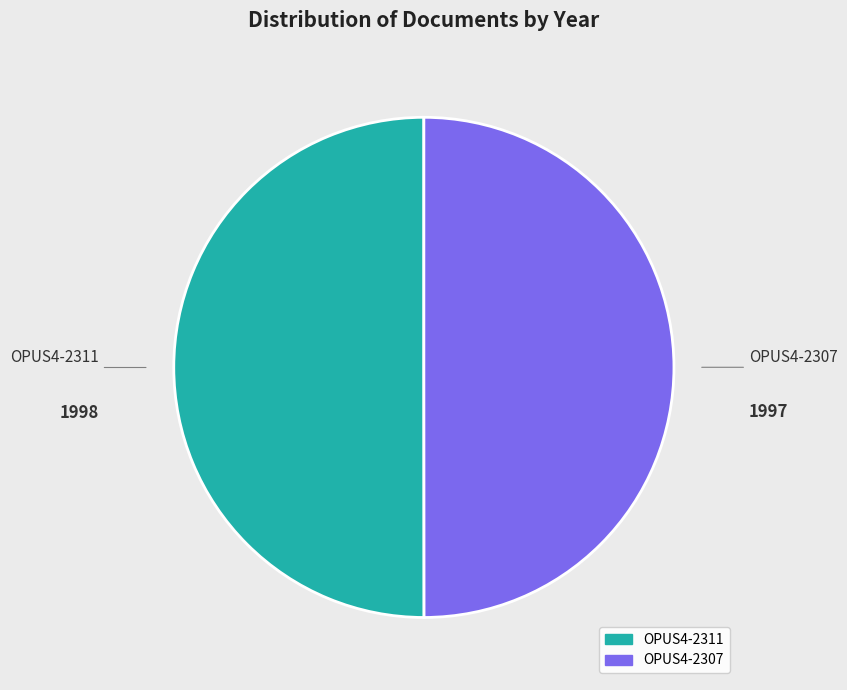

Approximately how many times larger is the value at OPUS4-2311 compared to OPUS4-2307?

1.0